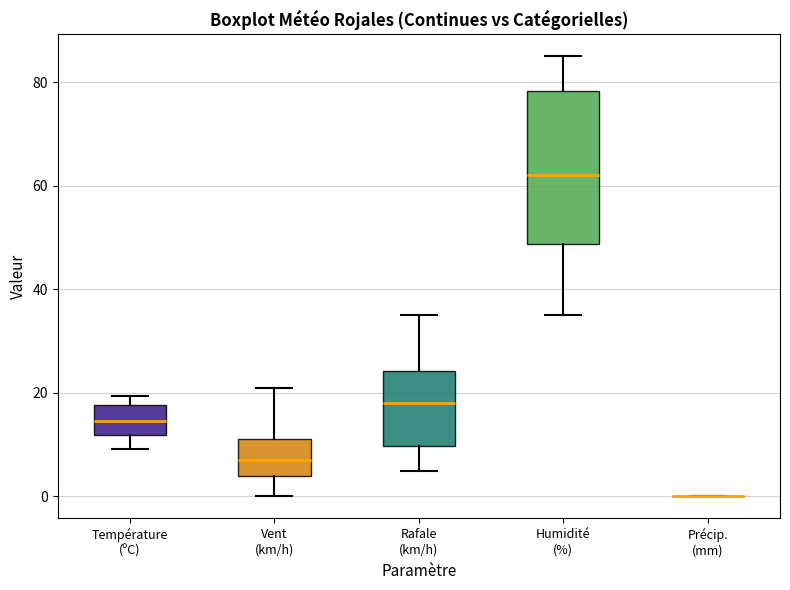

Which box is the tallest, from its lower edge to its upper edge?

Humidité (%)